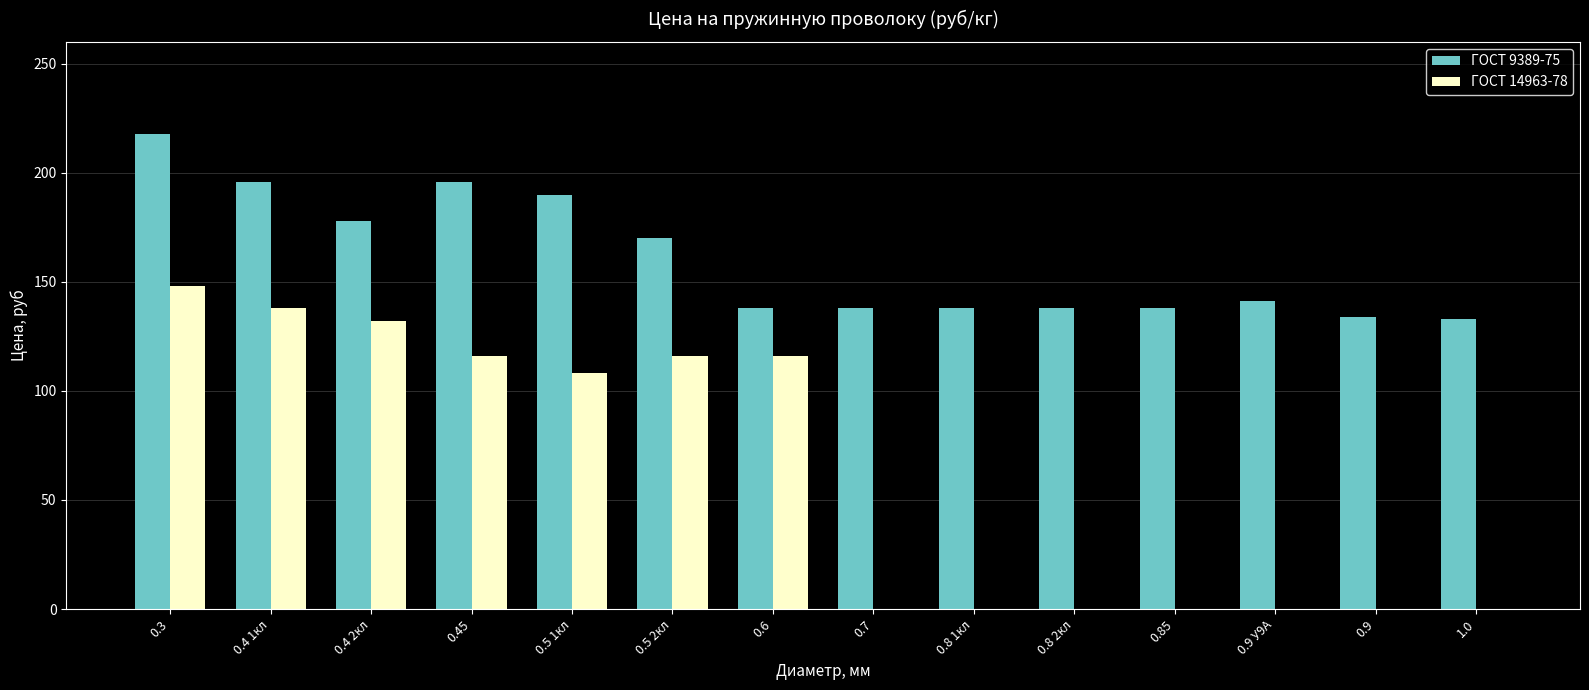

What is the average value of the ГОСТ 14963-78 series?

62